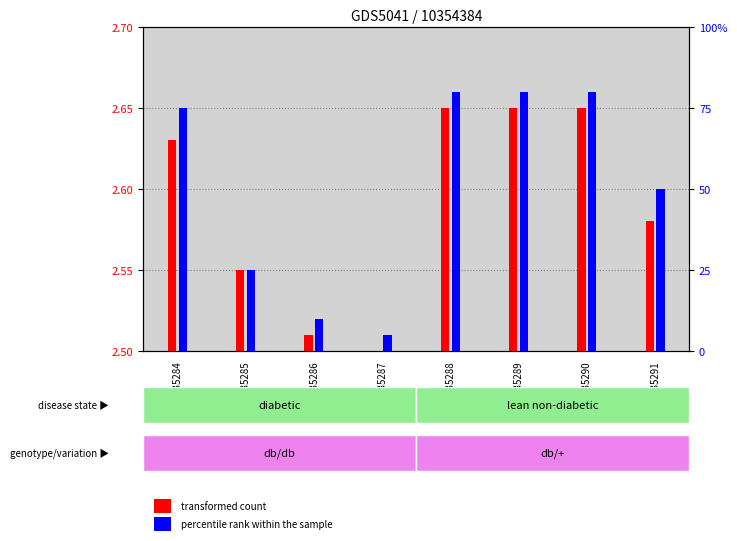

Which category has the lowest value in the percentile rank within the sample series?

GSM1335287